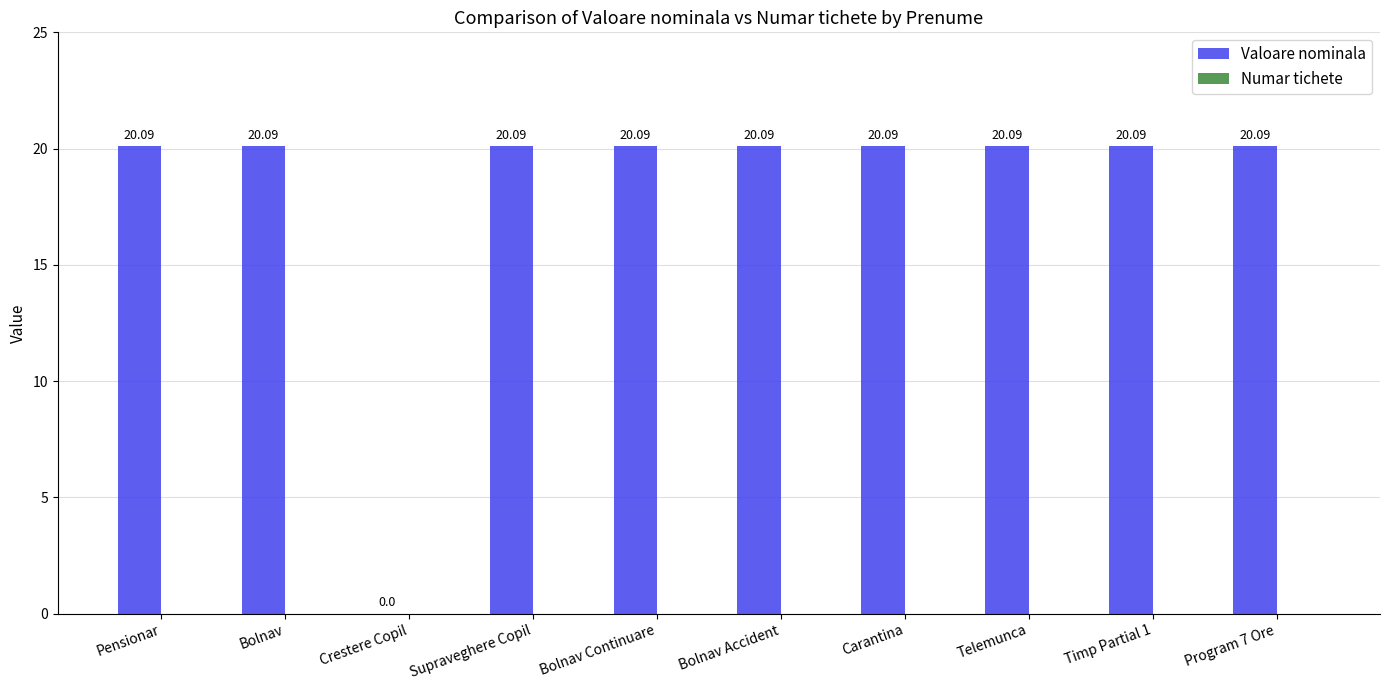

At which label is the value closest to 10?

Crestere Copil